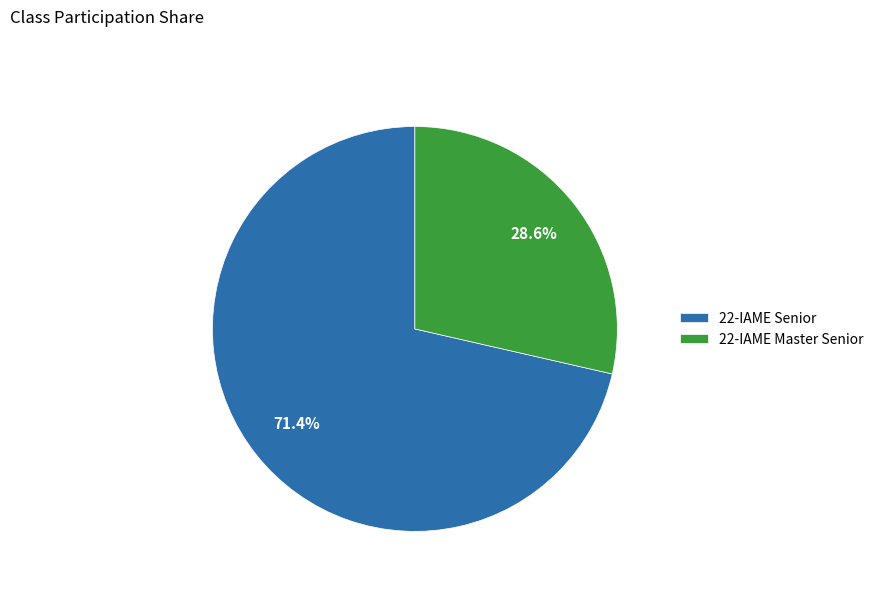

Do 22-IAME Senior and 22-IAME Master Senior together represent more than half of the pie?

Yes